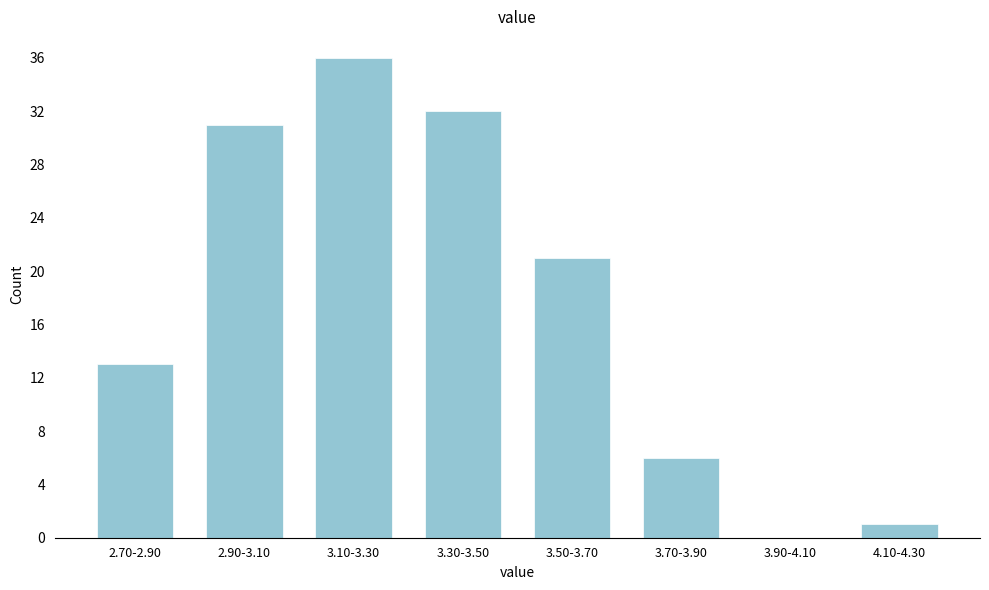

Reading left to right, transcribe all the data shown in this chart.

2.70-2.90=13	2.90-3.10=31	3.10-3.30=36	3.30-3.50=32	3.50-3.70=21	3.70-3.90=6	3.90-4.10=0	4.10-4.30=1